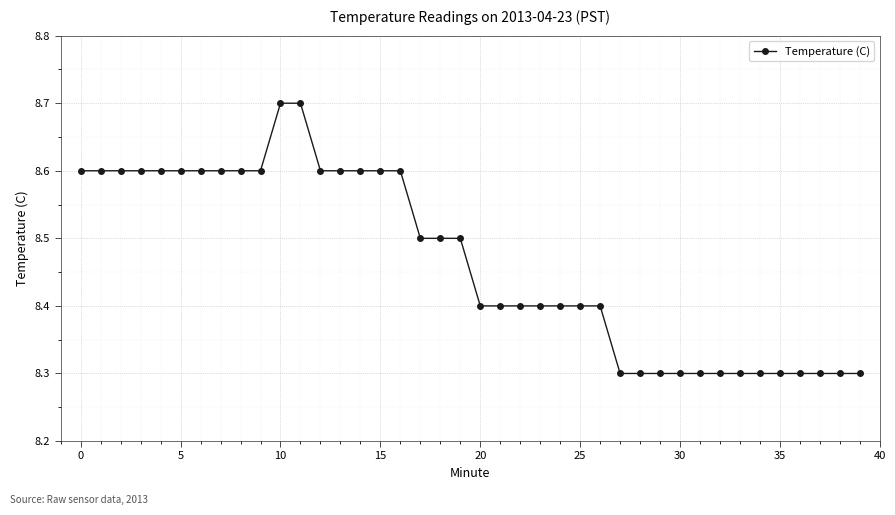

What is the greatest value displayed?

8.7